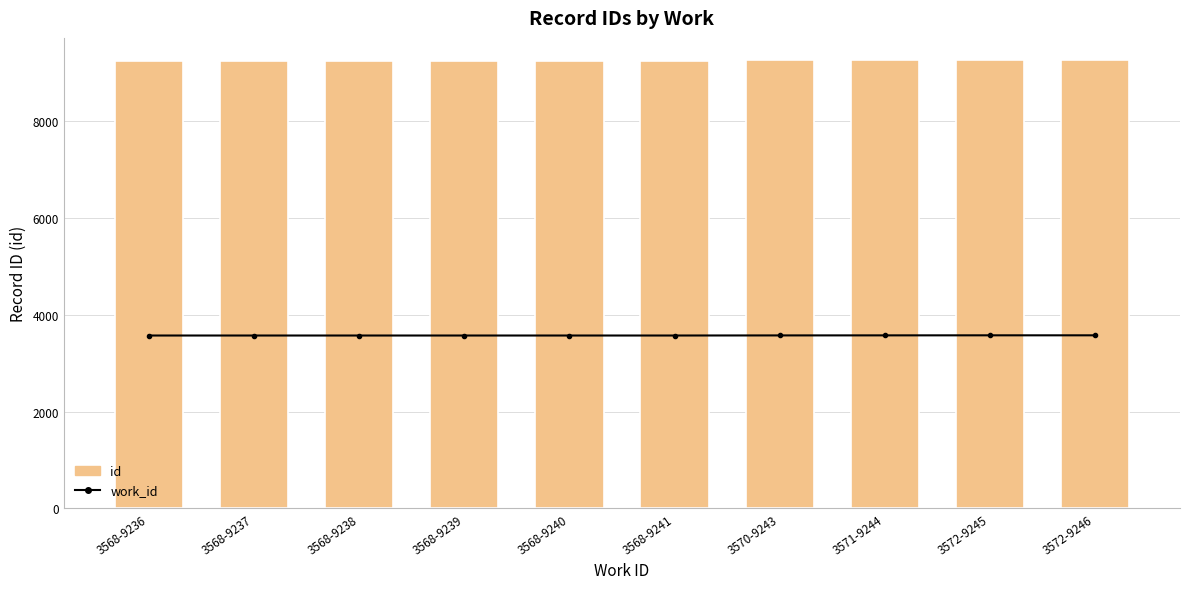

Count the number of categories in the chart.

10